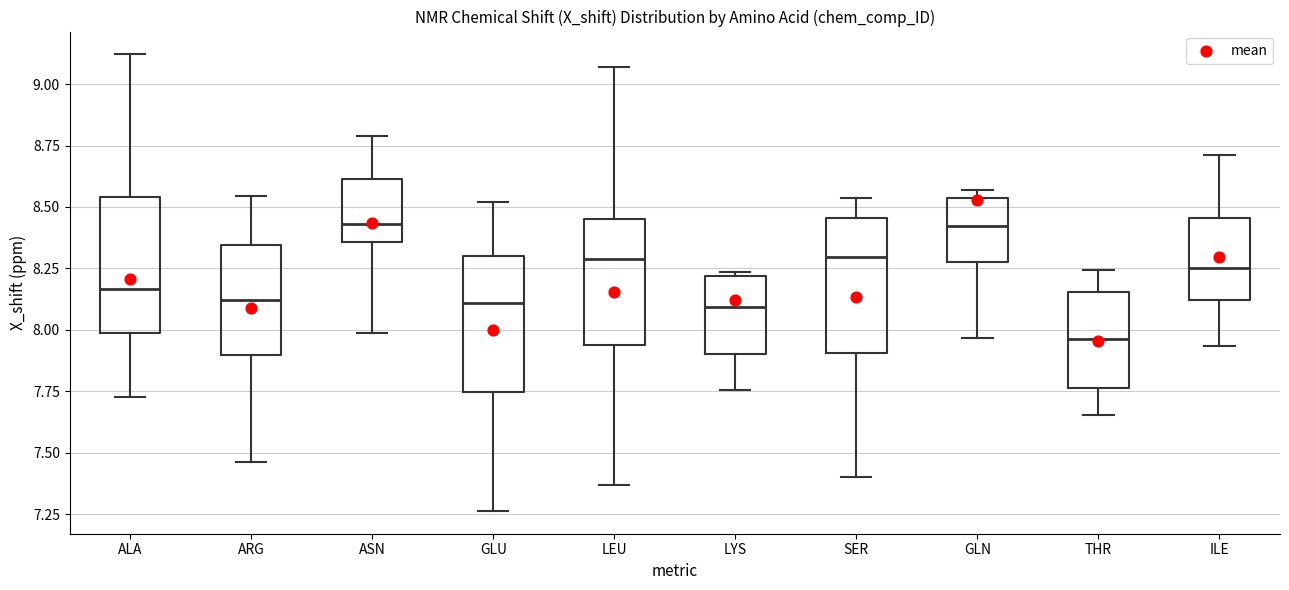

Where is the upper edge of the box for ILE on the y-axis? The values are not printed on the chart, so give them approximately, as read against the axis.

8.45